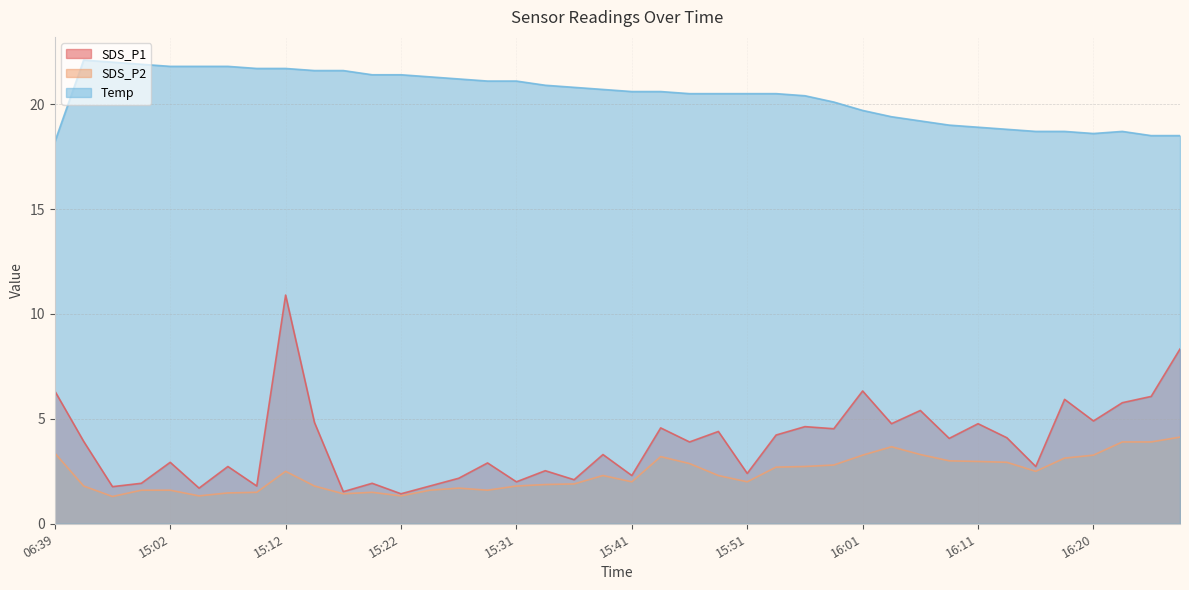

Reading right to left, what are all the values shown in this chart?

SDS_P1: 16:28=8.3	16:25=6.1	16:23=5.8	16:20=4.9	16:18=5.9	16:16=2.7	16:13=4.1	16:11=4.8	16:08=4.1	16:06=5.4	16:03=4.8	16:01=6.3	15:58=4.5	15:56=4.6	15:53=4.2	15:51=2.4	15:49=4.4	15:46=3.9	15:44=4.6	15:41=2.3	15:39=3.3	15:36=2.1	15:34=2.5	15:31=2.0	15:29=2.9	15:26=2.2	15:24=1.8	15:22=1.4	15:19=1.9	15:17=1.5	15:14=4.8	15:12=10.9	15:09=1.8	15:07=2.7	15:04=1.7	15:02=2.9	15:00=1.9	14:57=1.8	14:54=3.9	06:39=6.3
SDS_P2: 16:28=4.1	16:25=3.9	16:23=3.9	16:20=3.3	16:18=3.1	16:16=2.5	16:13=2.9	16:11=3.0	16:08=3.0	16:06=3.3	16:03=3.7	16:01=3.3	15:58=2.8	15:56=2.7	15:53=2.7	15:51=2.0	15:49=2.3	15:46=2.9	15:44=3.2	15:41=2.0	15:39=2.3	15:36=1.9	15:34=1.9	15:31=1.8	15:29=1.6	15:26=1.7	15:24=1.6	15:22=1.3	15:19=1.5	15:17=1.4	15:14=1.8	15:12=2.5	15:09=1.5	15:07=1.5	15:04=1.3	15:02=1.6	15:00=1.6	14:57=1.3	14:54=1.8	06:39=3.4
Temp: 16:28=18.5	16:25=18.5	16:23=18.7	16:20=18.6	16:18=18.7	16:16=18.7	16:13=18.8	16:11=18.9	16:08=19.0	16:06=19.2	16:03=19.4	16:01=19.7	15:58=20.1	15:56=20.4	15:53=20.5	15:51=20.5	15:49=20.5	15:46=20.5	15:44=20.6	15:41=20.6	15:39=20.7	15:36=20.8	15:34=20.9	15:31=21.1	15:29=21.1	15:26=21.2	15:24=21.3	15:22=21.4	15:19=21.4	15:17=21.6	15:14=21.6	15:12=21.7	15:09=21.7	15:07=21.8	15:04=21.8	15:02=21.8	15:00=21.9	14:57=22.0	14:54=22.1	06:39=18.2